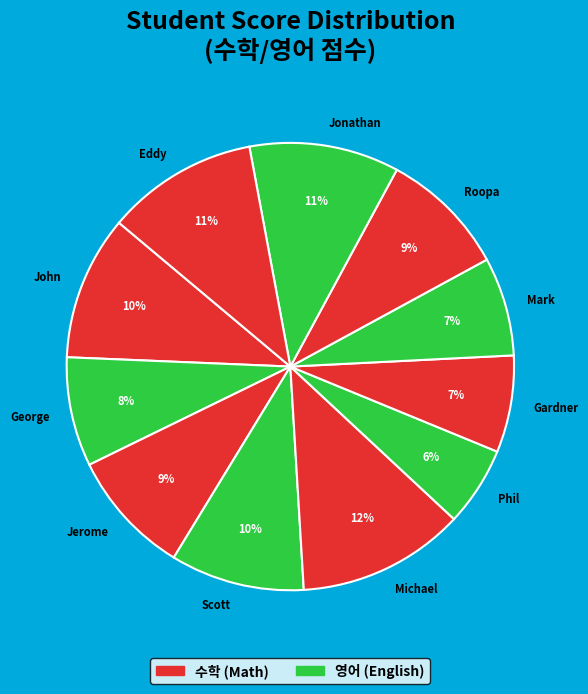

Is the sum of Phil and Jonathan greater than half?

No